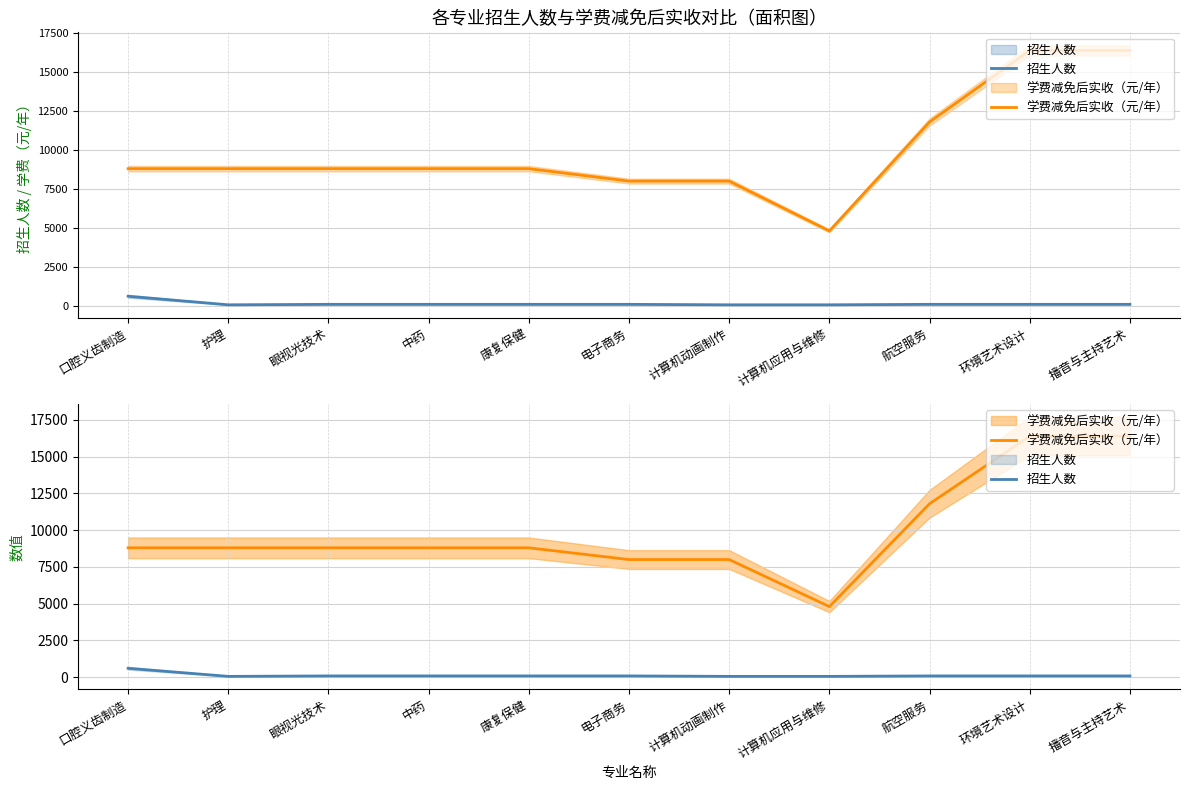

Reading left to right, transcribe all the data shown in this chart.

招生人数: 600	50	80	80	80	80	50	50	80	80	80
学费减免后实收（元/年）: 8800	8800	8800	8800	8800	8000	8000	4800	11800	16400	16400